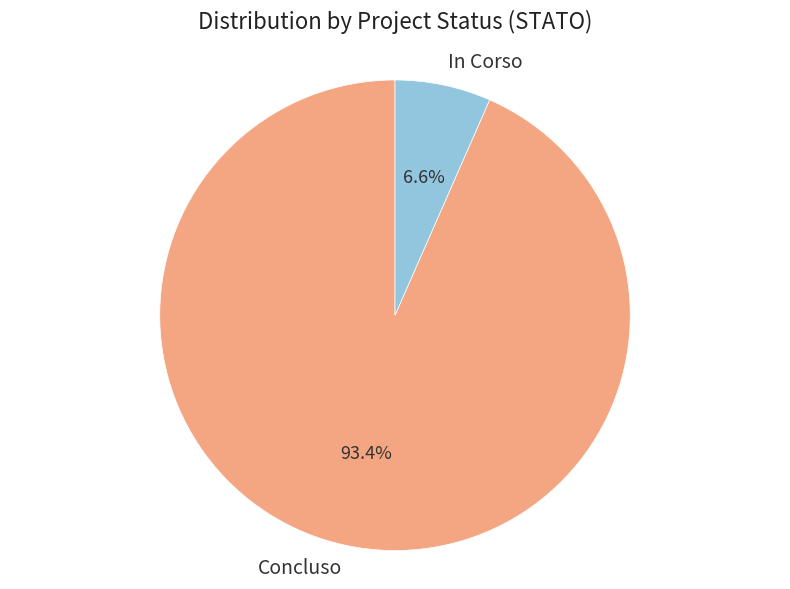

Rank the categories by value from lowest to highest.

In Corso, Concluso